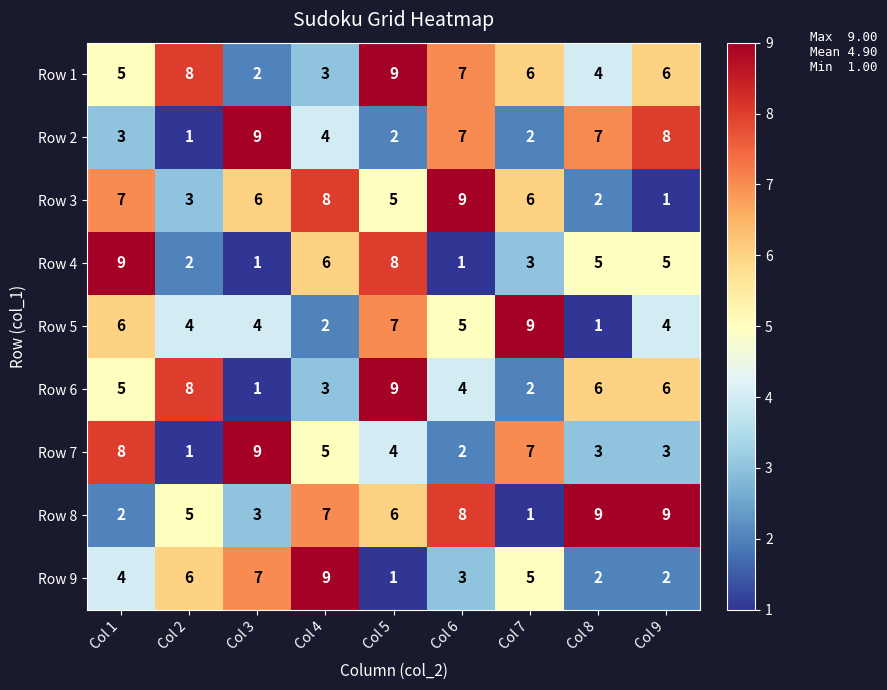

What is the sum of the Row 7 values at Col 2 and Col 8?

4